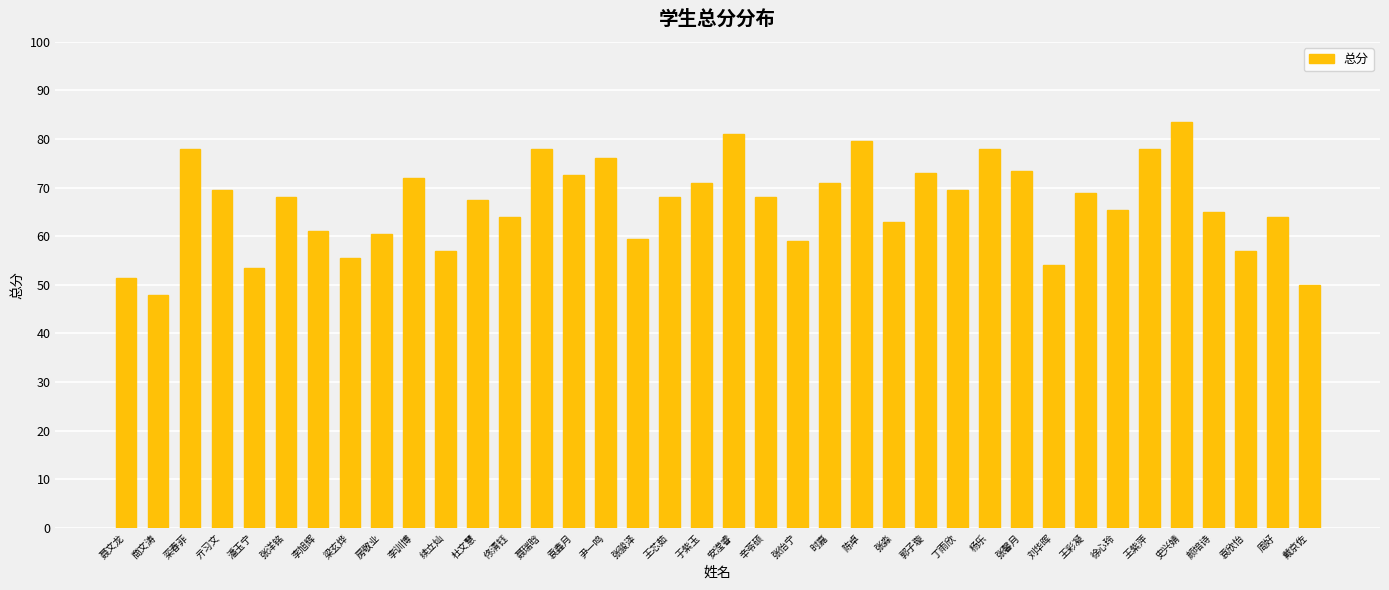

What is the label of the 12th bar from the right?

丁雨欣